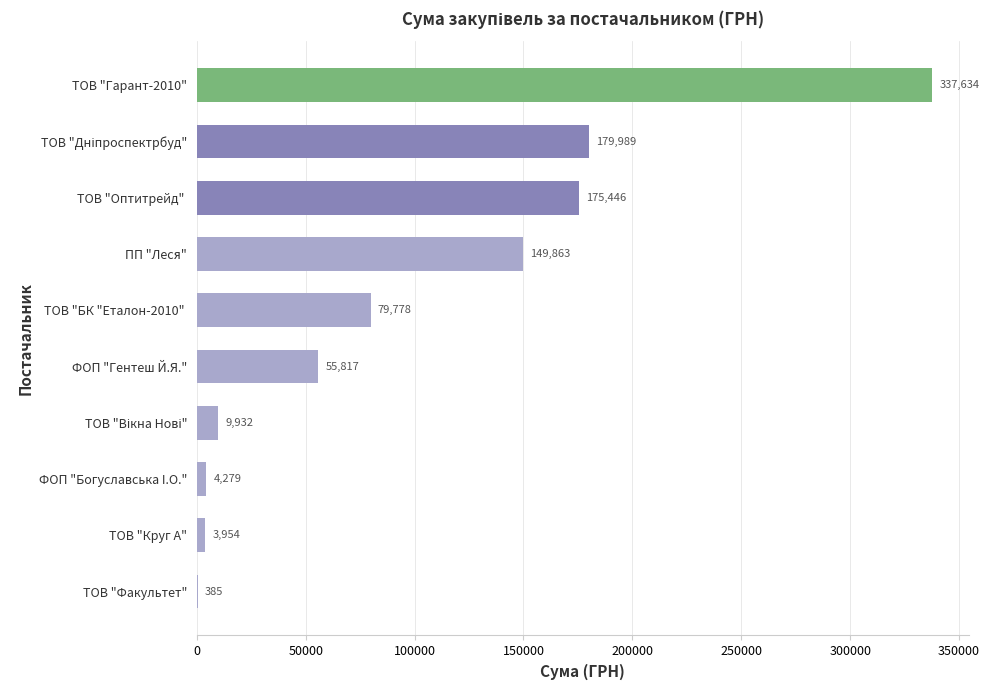

What is the approximate value at ТОВ "БК "Еталон-2010" ?

79778.0